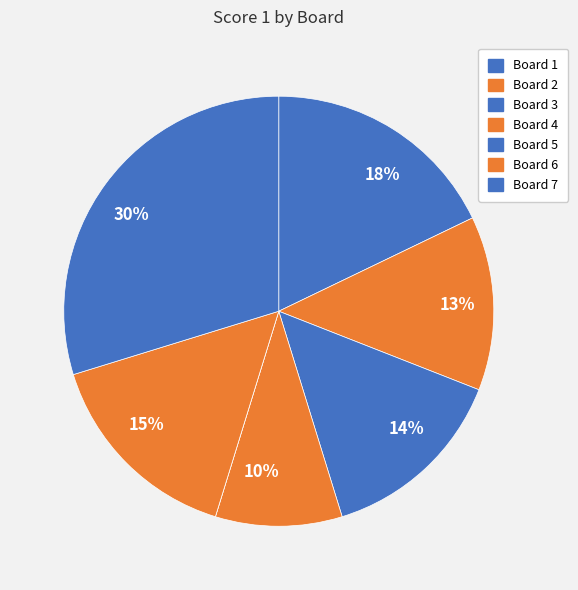

The Board 4 slice represents 18% of the pie. True or false?

False